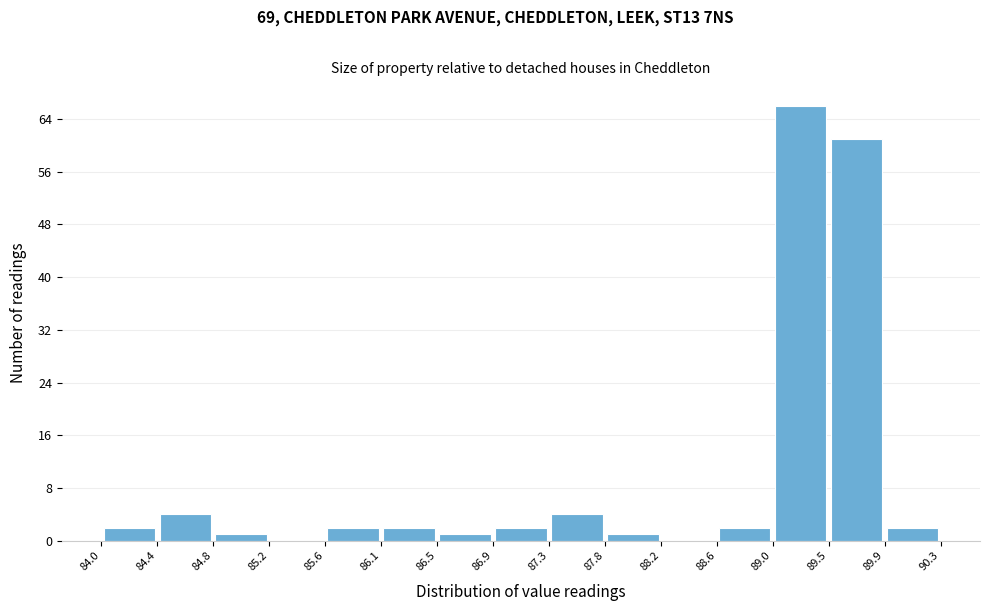

Over which range of the x-axis is the bar tallest?

89.0 to 89.5